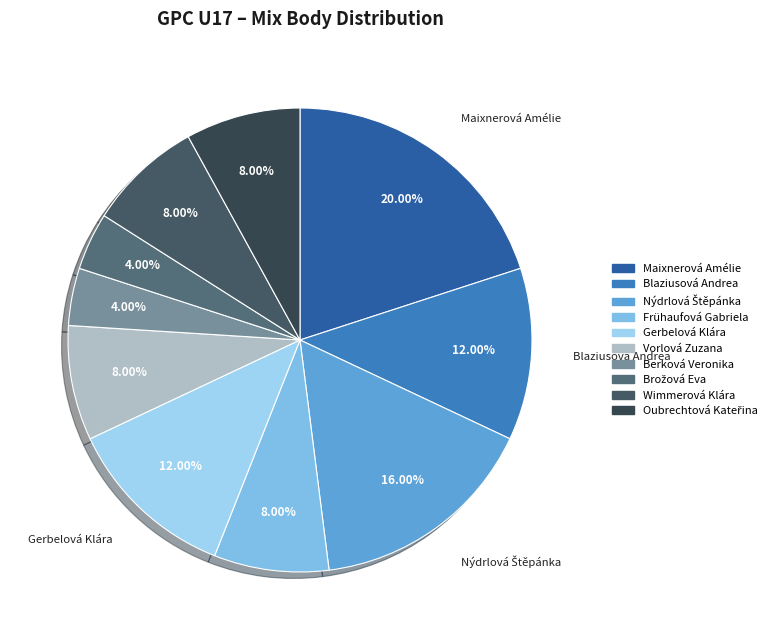

To the nearest percent, what is the combined percentage of Nýdrlová Štěpánka and Wimmerová Klára?

24%